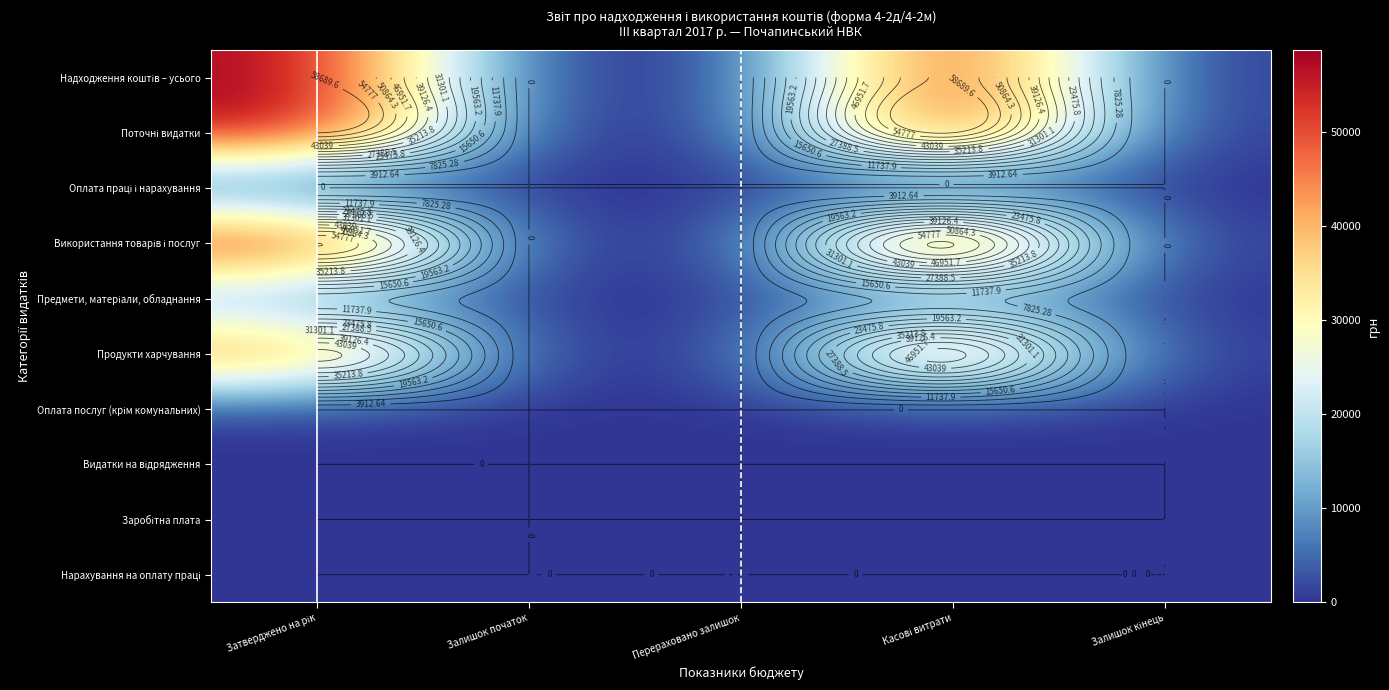

Is the value of Заробітна плата at Перераховано залишок greater than the value of Використання товарів і послуг at Касові витрати?

No